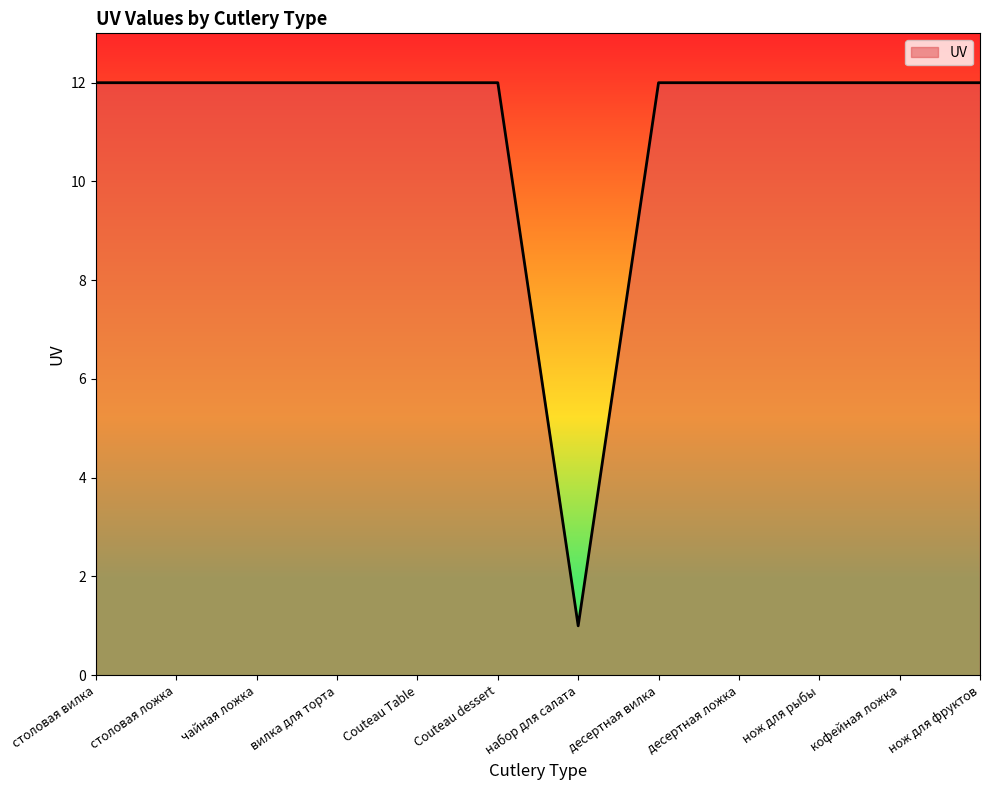

What position from the left is Couteau dessert?

6